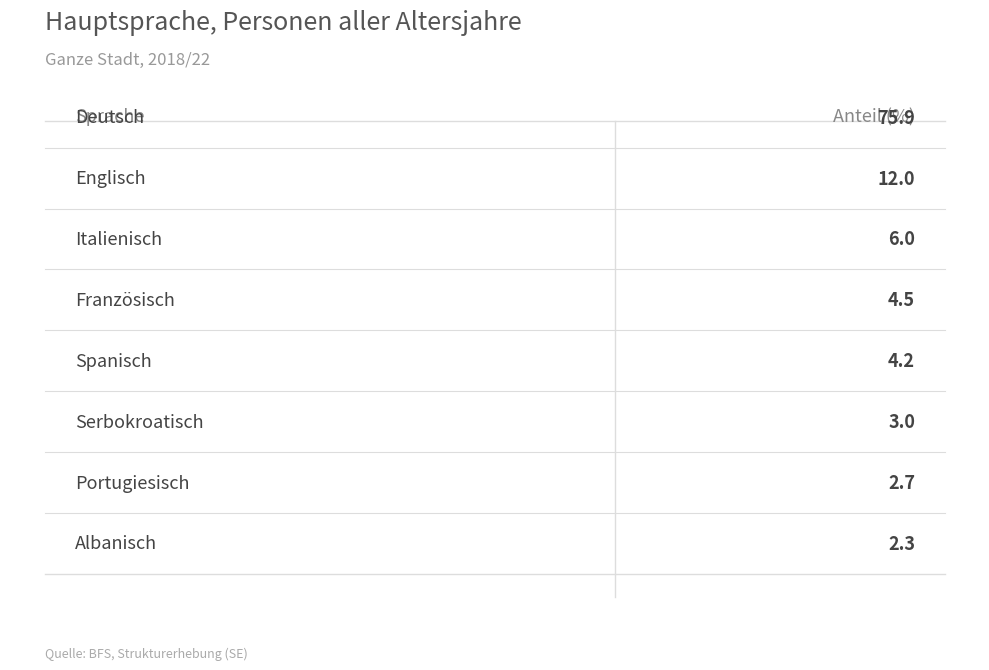

What is the difference between the maximum and second lowest values?

73.2